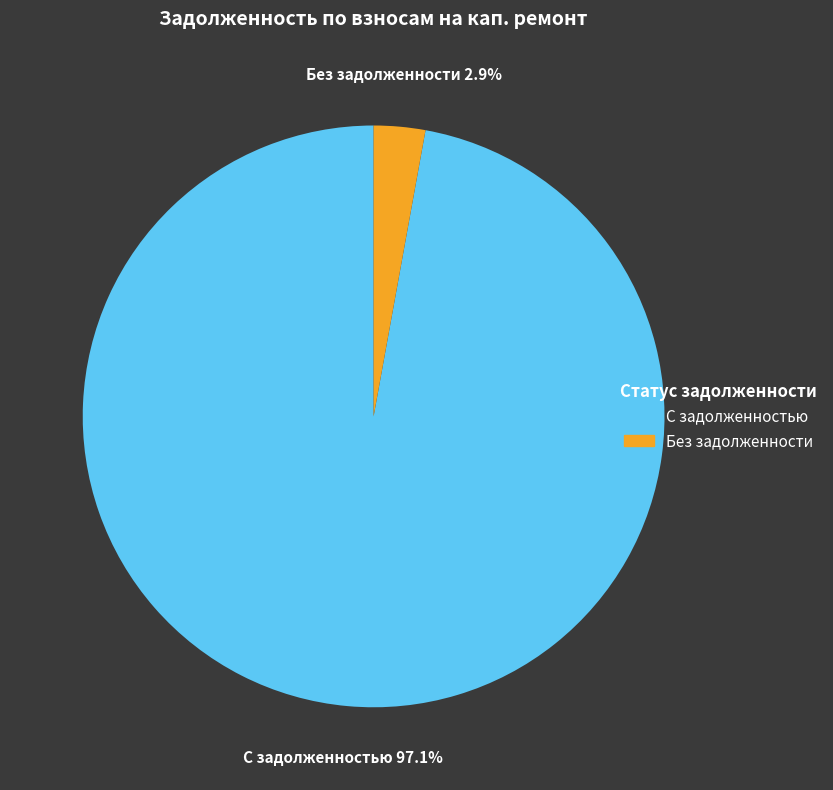

Does any single category account for the majority?

Yes